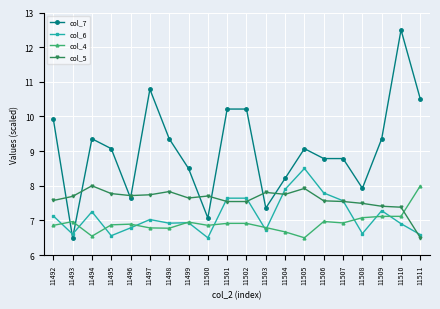

What is the difference between the maximum and minimum values in the col_7 series?

6.0